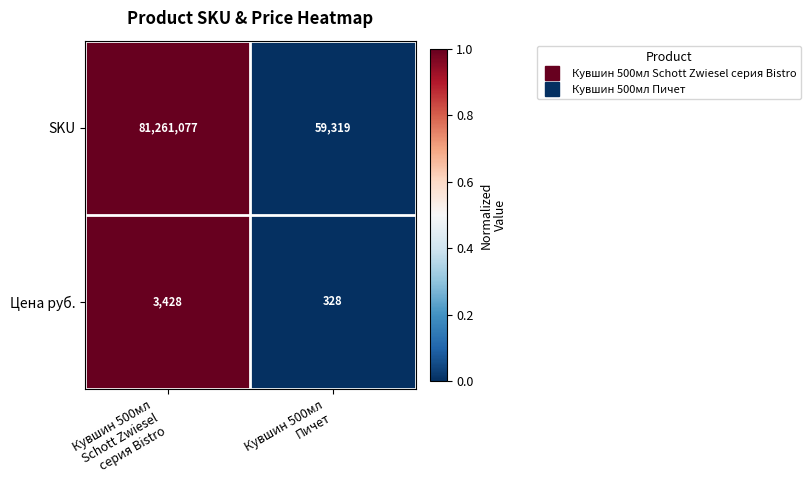

What is the average value of the Цена руб. series?

1878